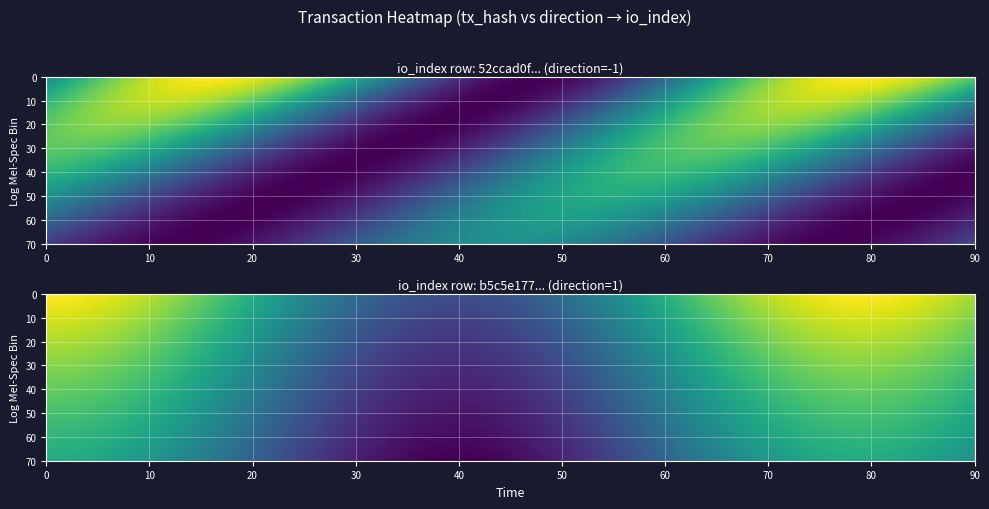

What is the greatest value displayed?

179